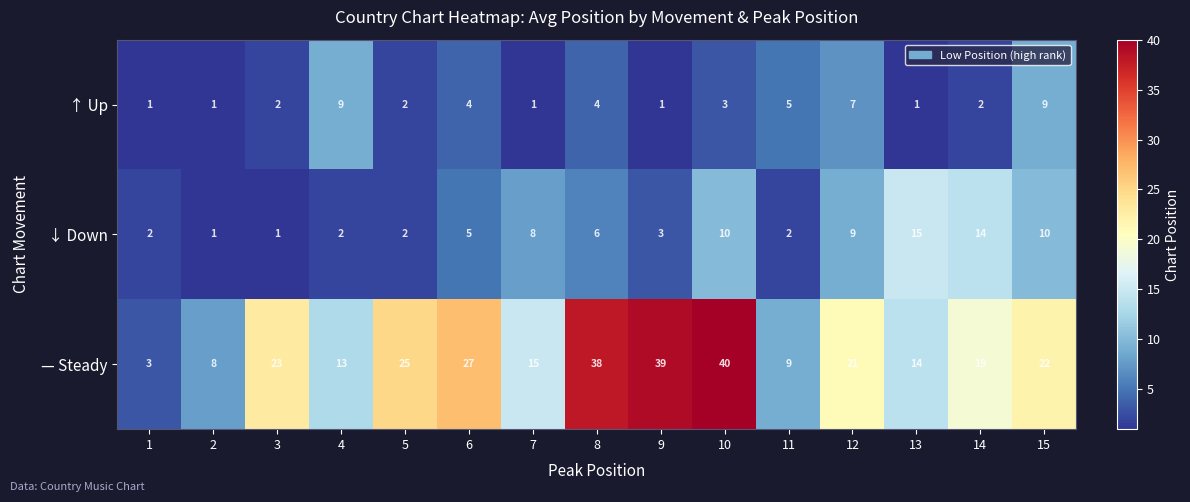

Read the — Steady value at 14, to the nearest 5.

20